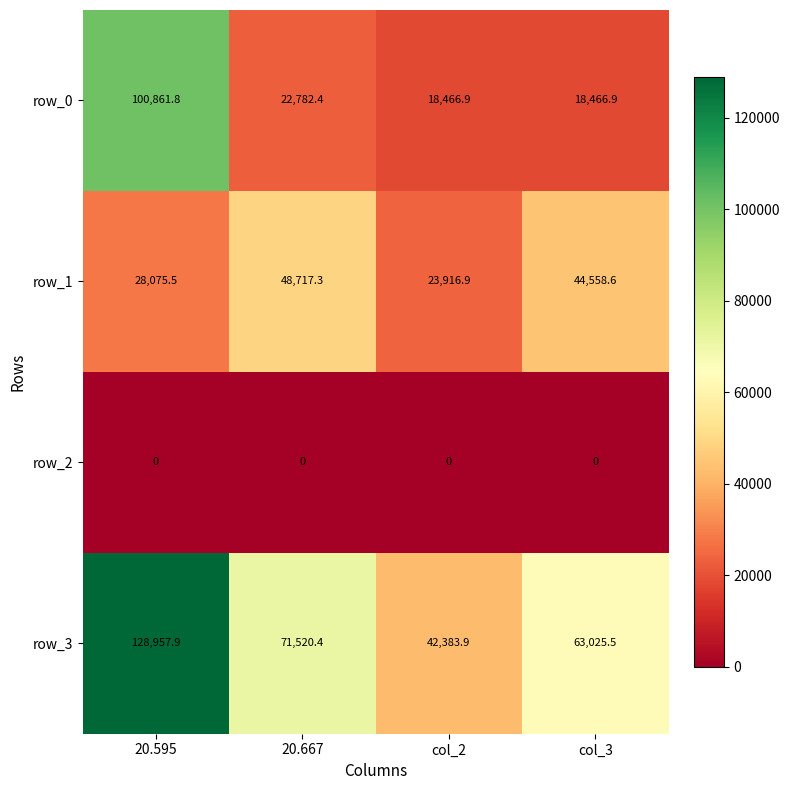

Which category has the highest value in the row_3 series?

20.595